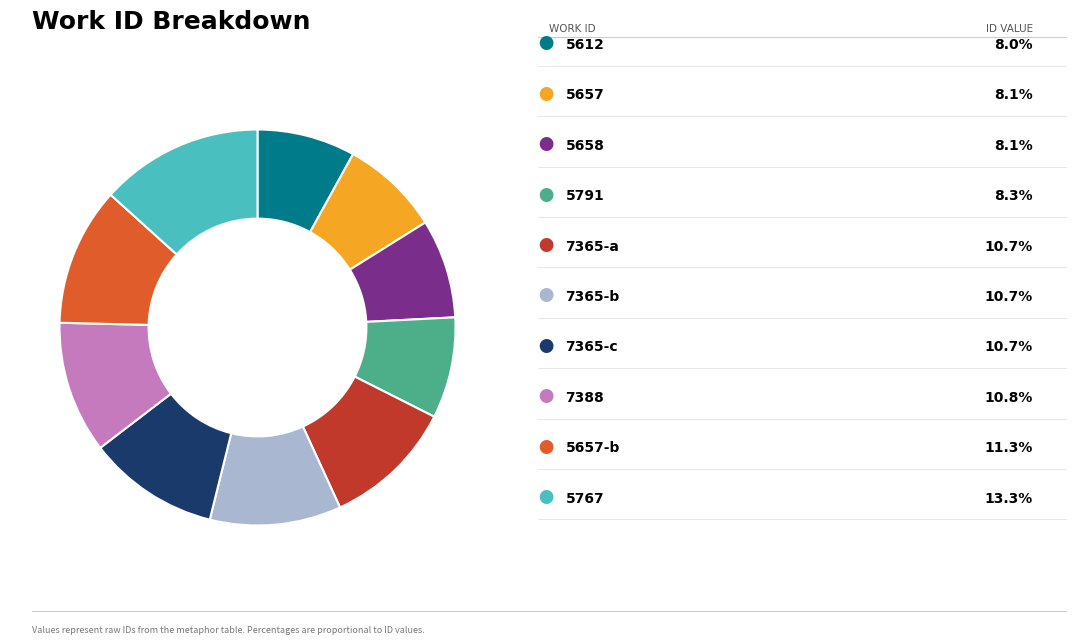

Does any single category account for the majority?

No